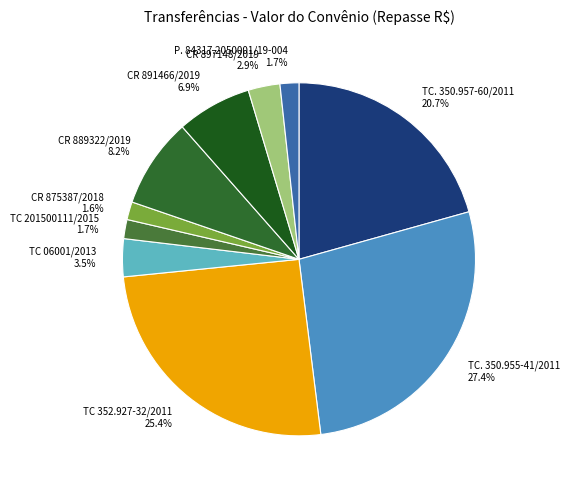

How many slices are in this pie chart?

10